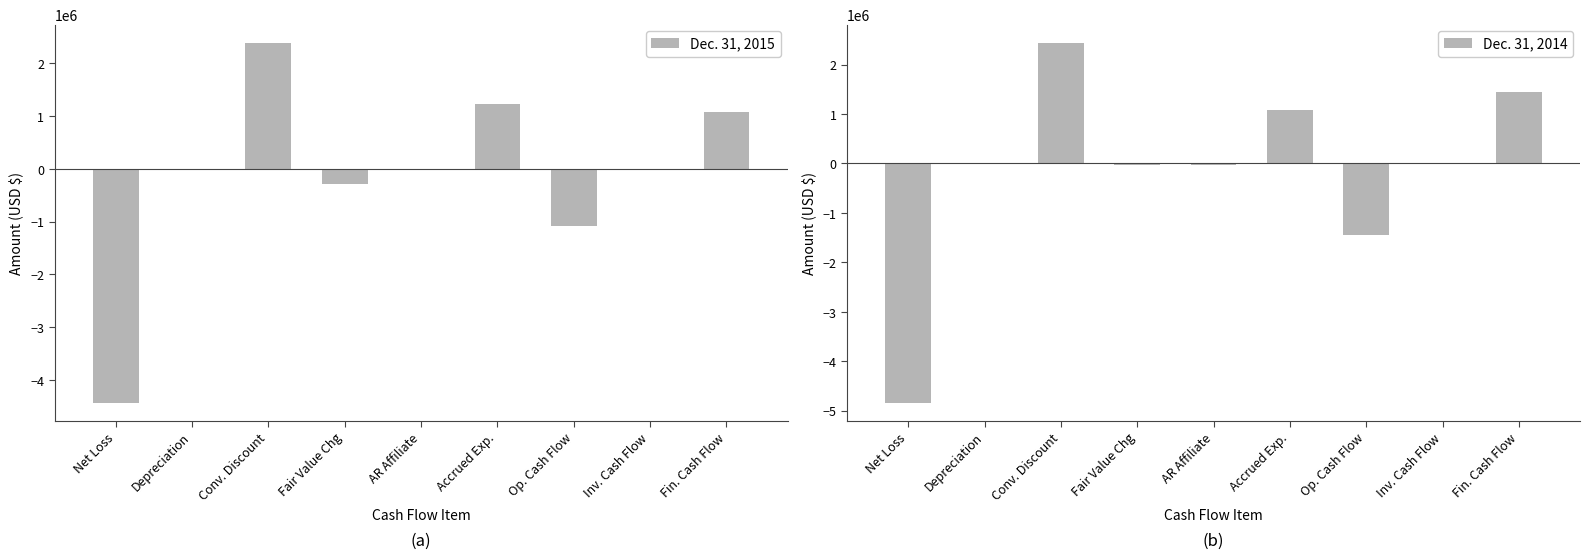

What is the sum of all Dec. 31, 2015 values?

-1114347